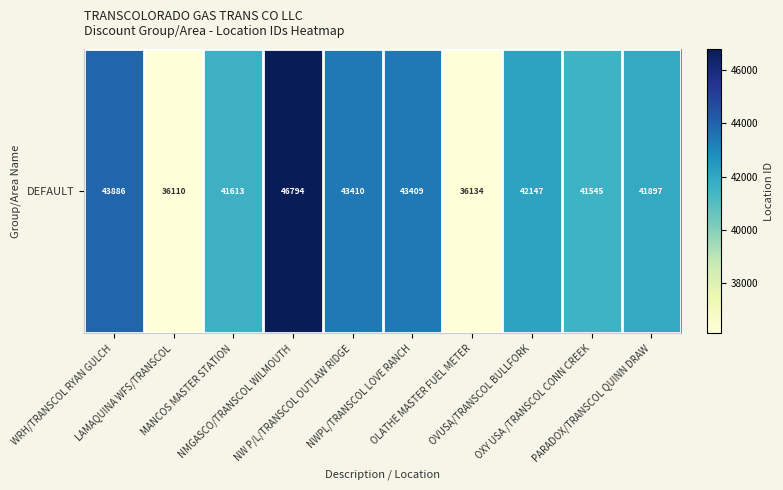

Rank the categories by value from highest to lowest.

NMGASCO/TRANSCOL WILMOUTH, WRH/TRANSCOL RYAN GULCH, NW P/L/TRANSCOL OUTLAW RIDGE, NWPL/TRANSCOL LOVE RANCH, OVUSA/TRANSCOL BULLFORK, PARADOX/TRANSCOL QUINN DRAW, MANCOS MASTER STATION, OXY USA /TRANSCOL CONN CREEK, OLATHE MASTER FUEL METER, LAMAQUINA WFS/TRANSCOL